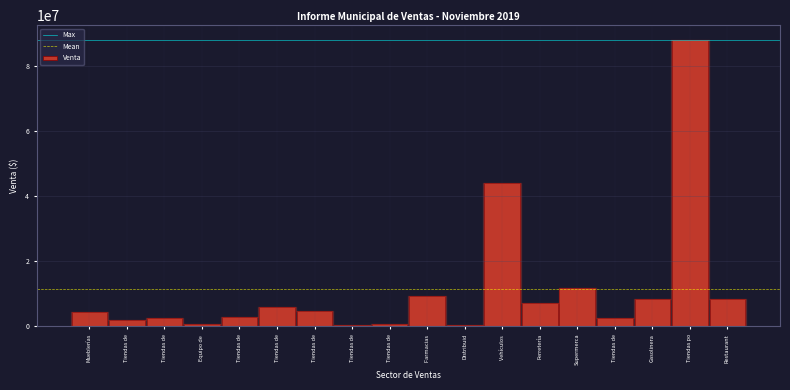

Are the bars horizontal?

No